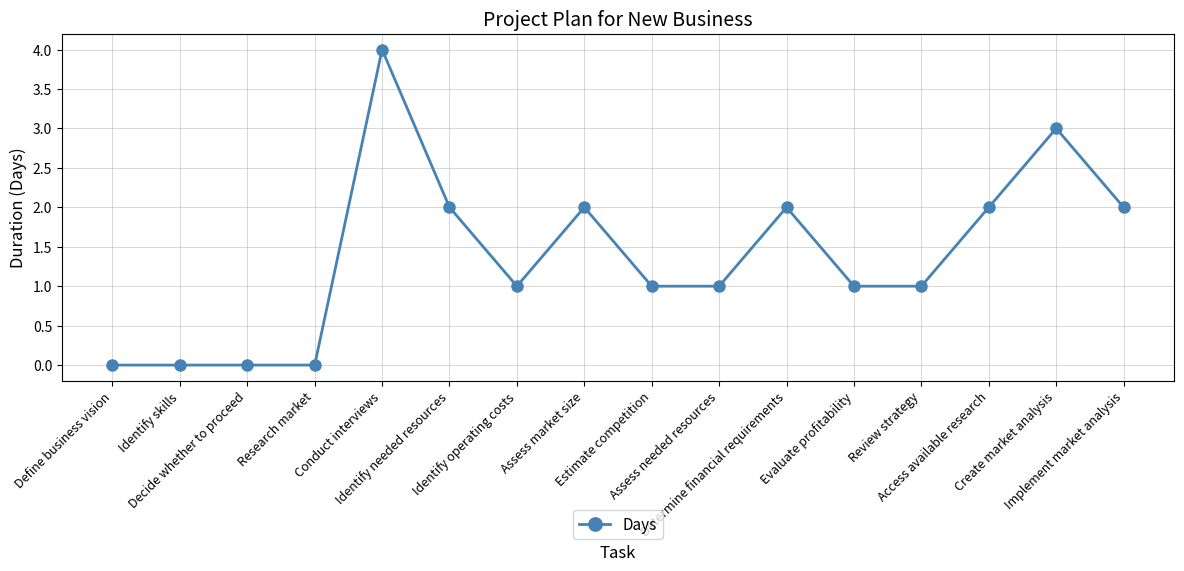

What is the value of the 12th point from the left?

1